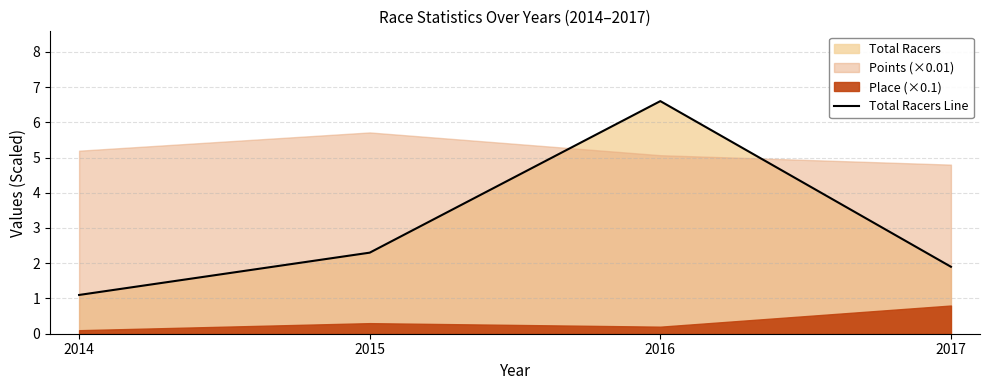

List the labels in order of value, largest first.

2016, 2015, 2017, 2014